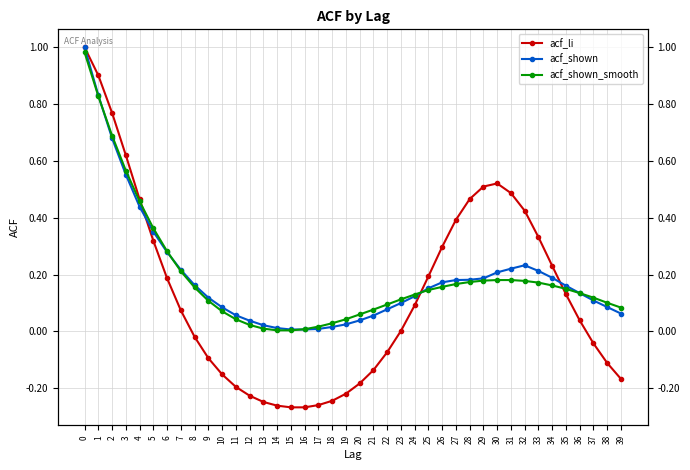

What is the sum of the acf_li values at 3 and 24?

0.7